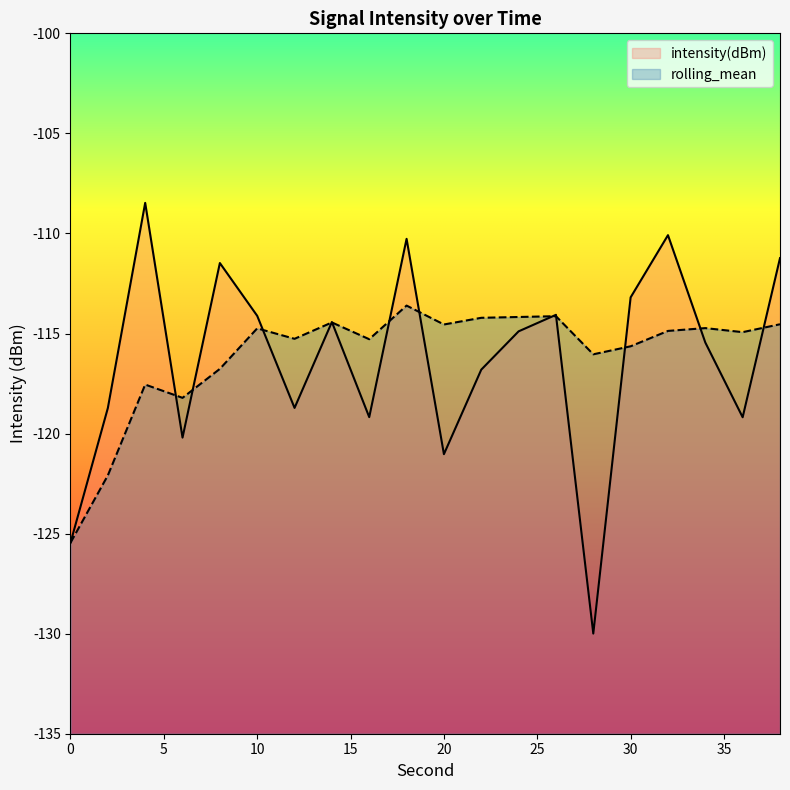

At which category does the chart reach its peak across all series?

4